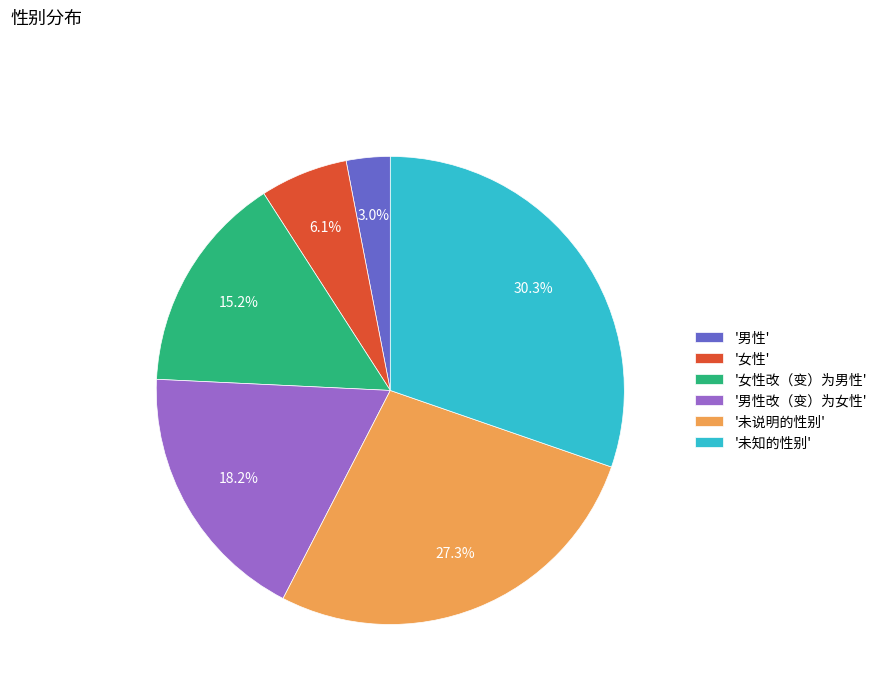

Does '男性' account for over 50% of the chart?

No